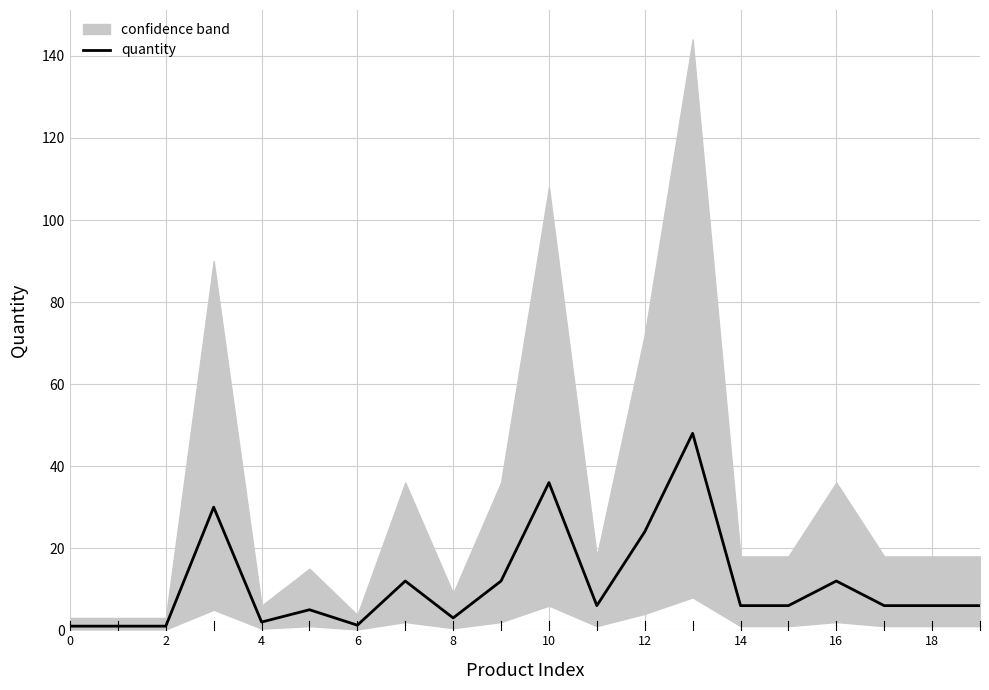

What is the approximate value at 17?

6.0